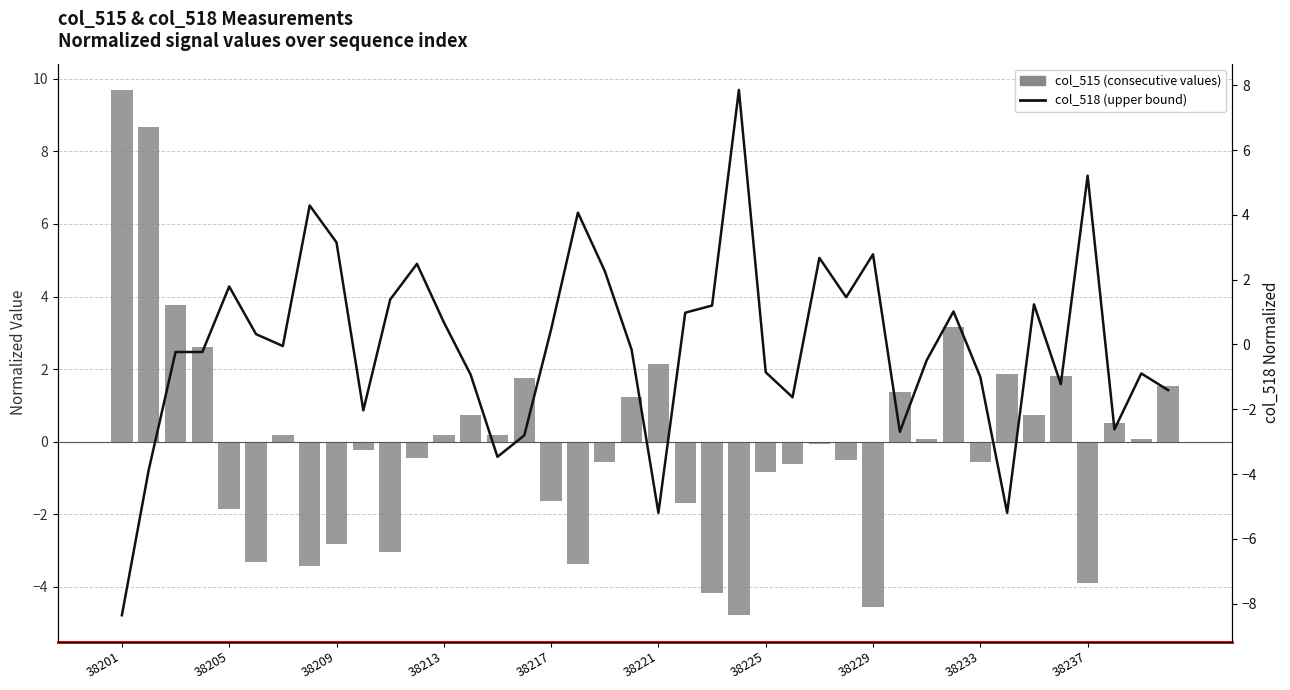

What is the maximum value shown in the chart?

9.7